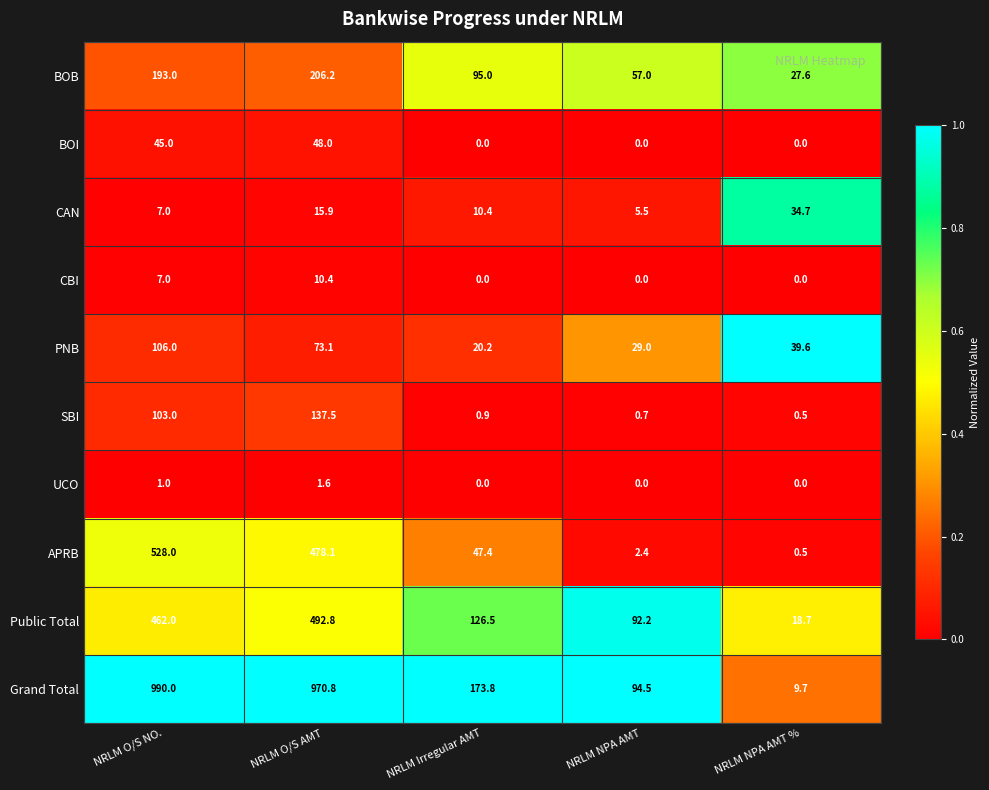

The SBI series shows 0.8 at NRLM NPA AMT %. True or false?

False